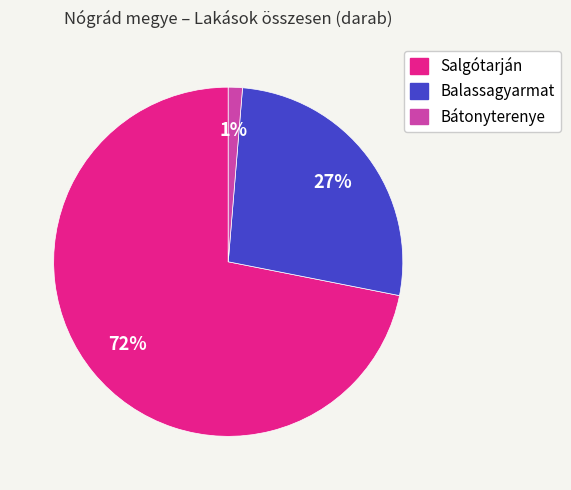

To the nearest percent, what is the average slice percentage?

33%